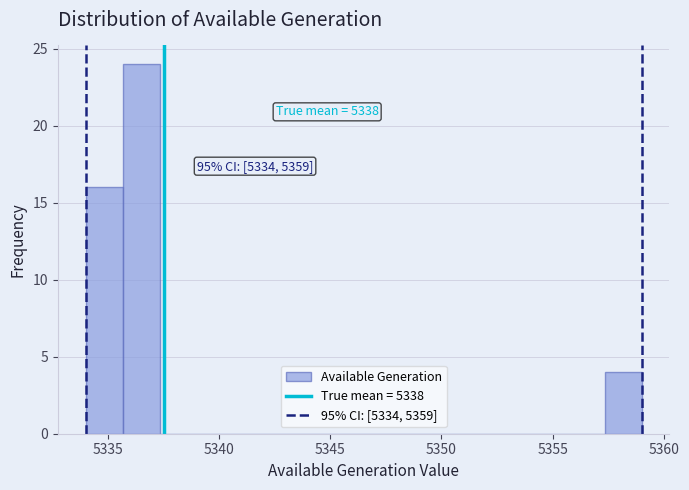

Read against the x-axis, roughly where is the centre of the tallest bar?

5336.5